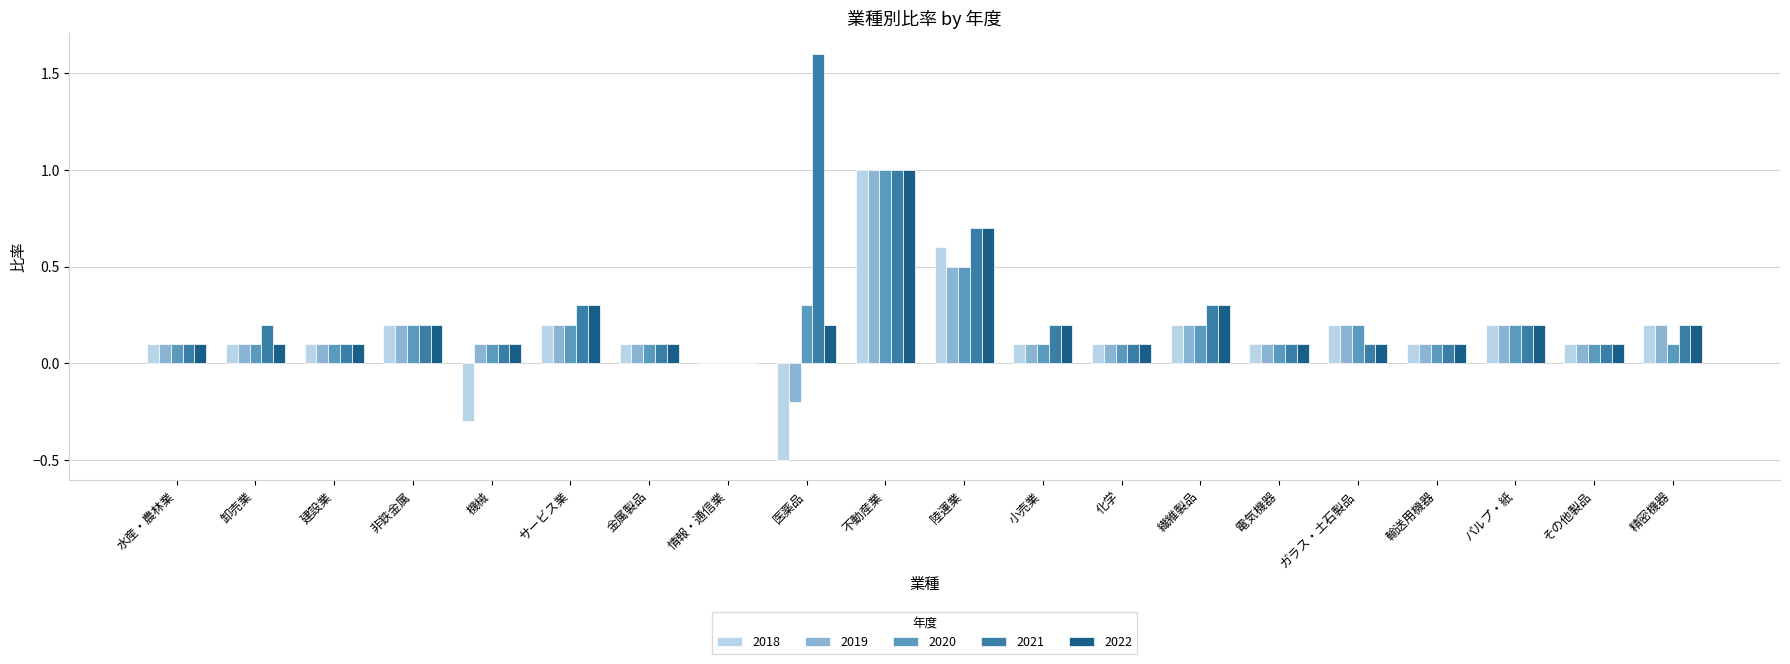

The 2022 series shows 0.1 at ガラス・土石製品. True or false?

True